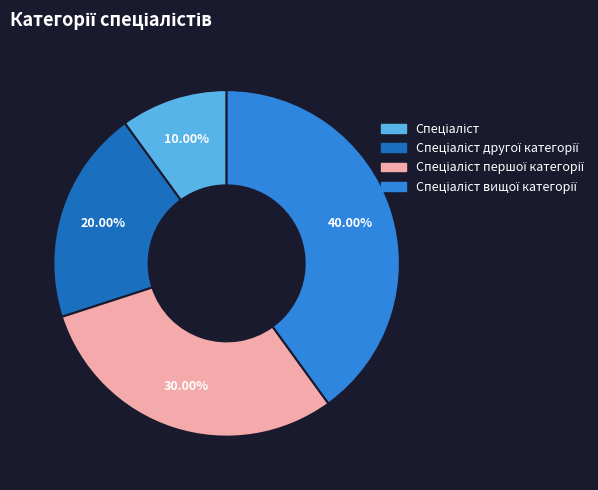

How many slices are in this pie chart?

4